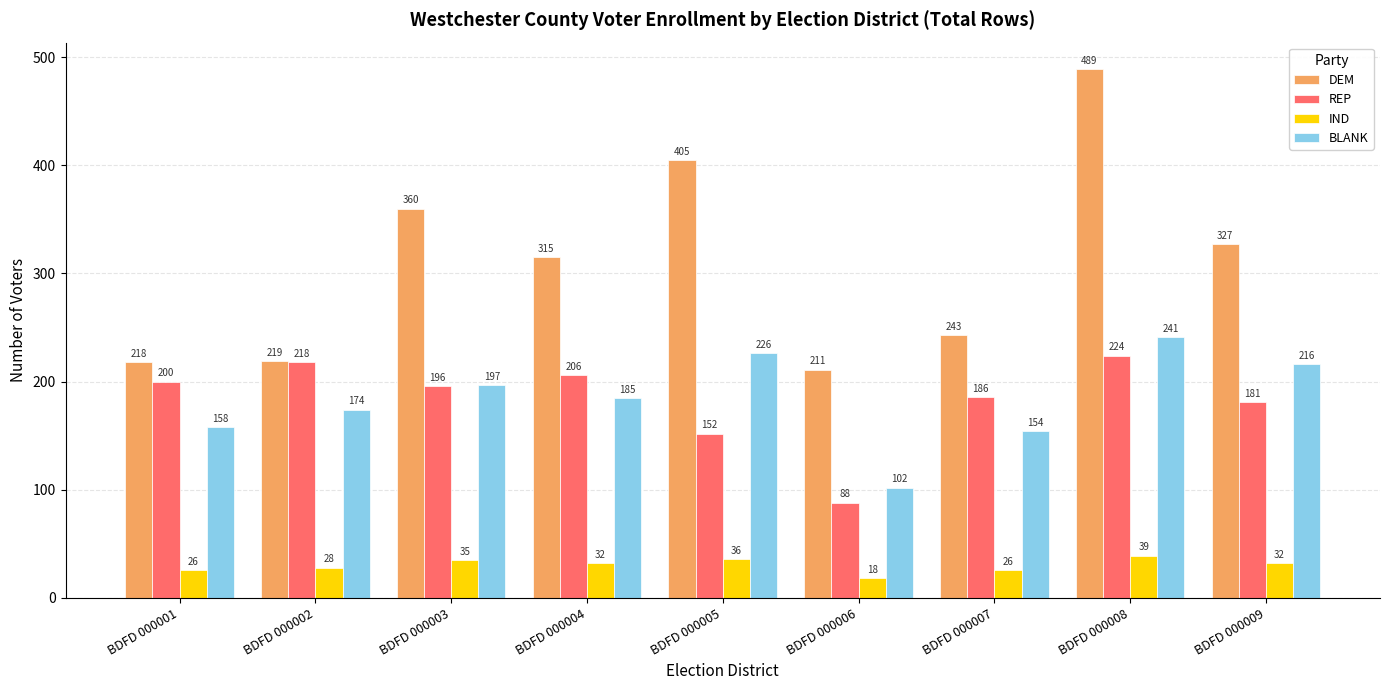

What are all the series names shown in the legend?

DEM, REP, IND, BLANK